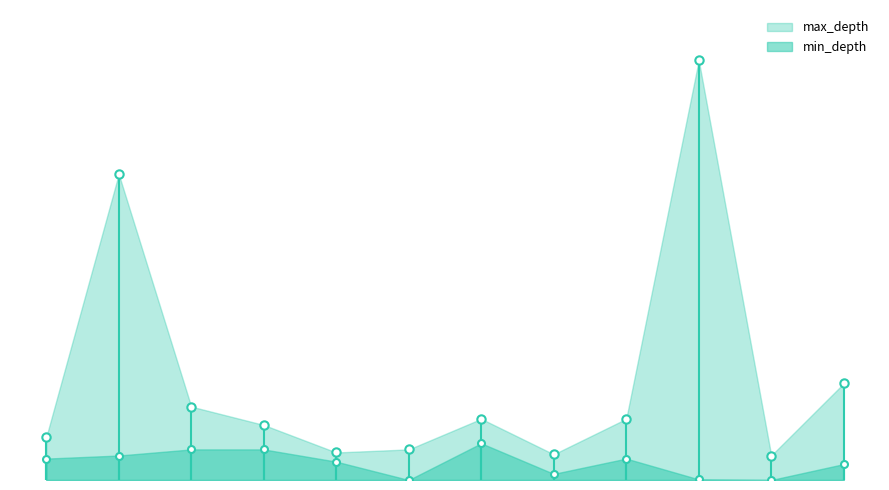

The max_depth series shows 15 at 264. True or false?

False